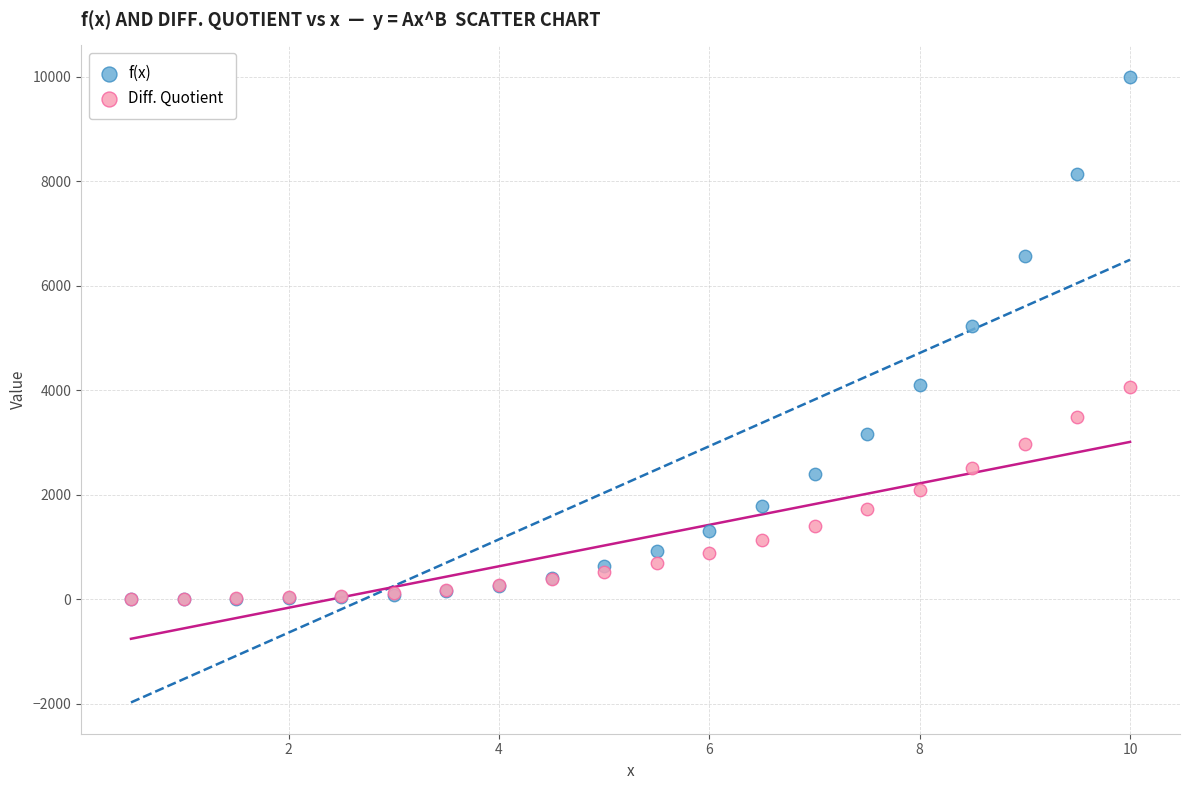

Across all series, what Y value is closest to 5000?

5220.1